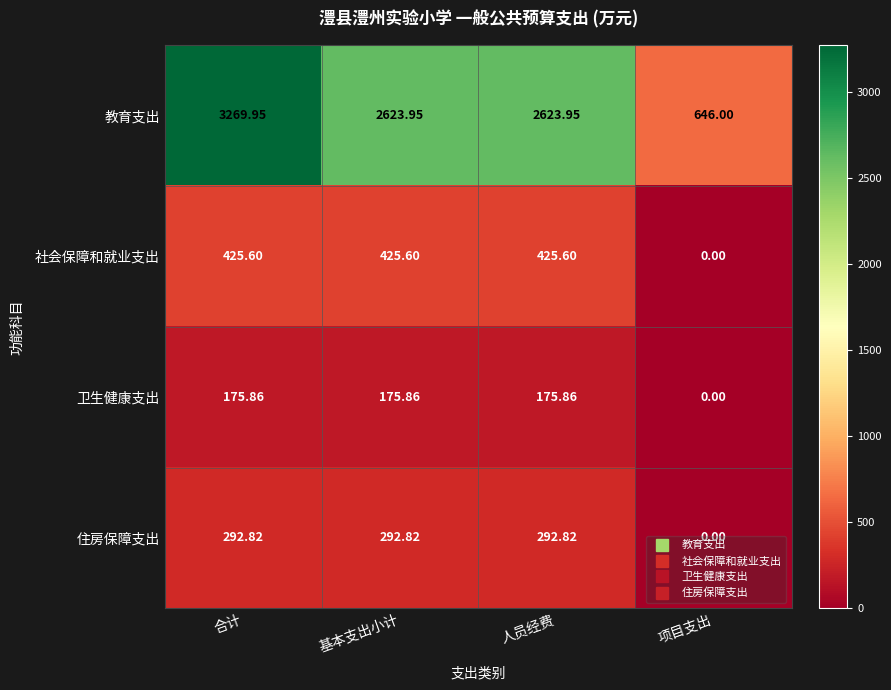

Which series has the widest spread of values?

教育支出